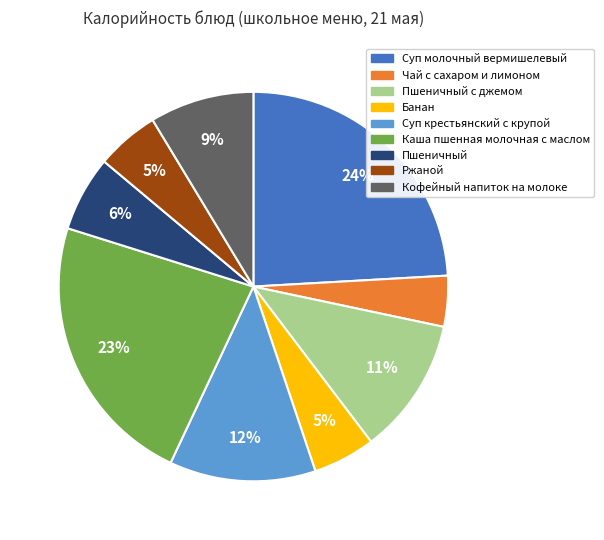

To the nearest percent, what is the average slice percentage?

11%